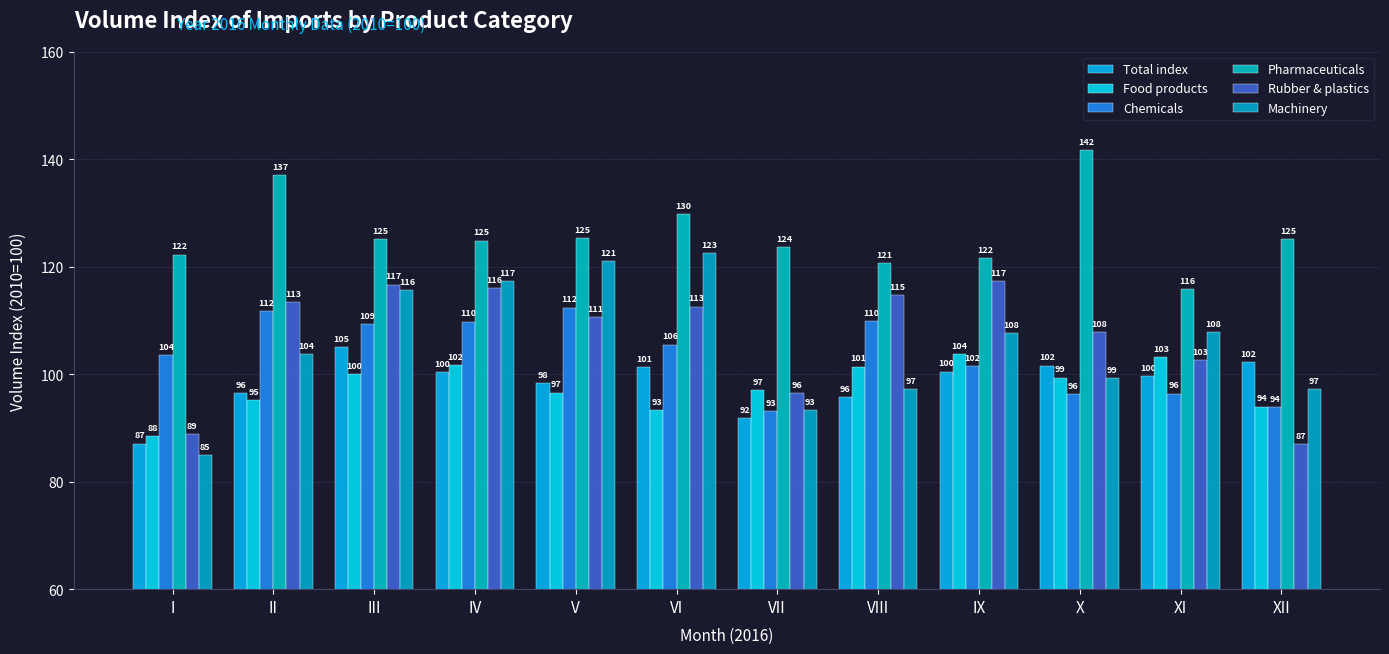

Reading left to right, list all the values displayed in this chart.

Total index: 87.1	96.5	105.0	100.4	98.3	101.3	91.8	95.8	100.5	101.6	99.7	102.3
Food products: 88.5	95.2	100.0	101.7	96.6	93.3	97.0	101.4	103.7	99.4	103.2	94.0
Chemicals: 103.5	111.7	109.4	109.8	112.4	105.5	93.2	109.9	101.5	96.3	96.4	93.9
Pharmaceuticals: 122.3	137.1	125.2	124.9	125.3	129.8	123.7	120.7	121.6	141.7	115.9	125.2
Rubber & plastics: 88.8	113.4	116.7	116.1	110.7	112.6	96.5	114.7	117.3	107.9	102.6	87.0
Machinery: 84.9	103.7	115.7	117.3	121.1	122.6	93.3	97.2	107.6	99.3	107.8	97.2